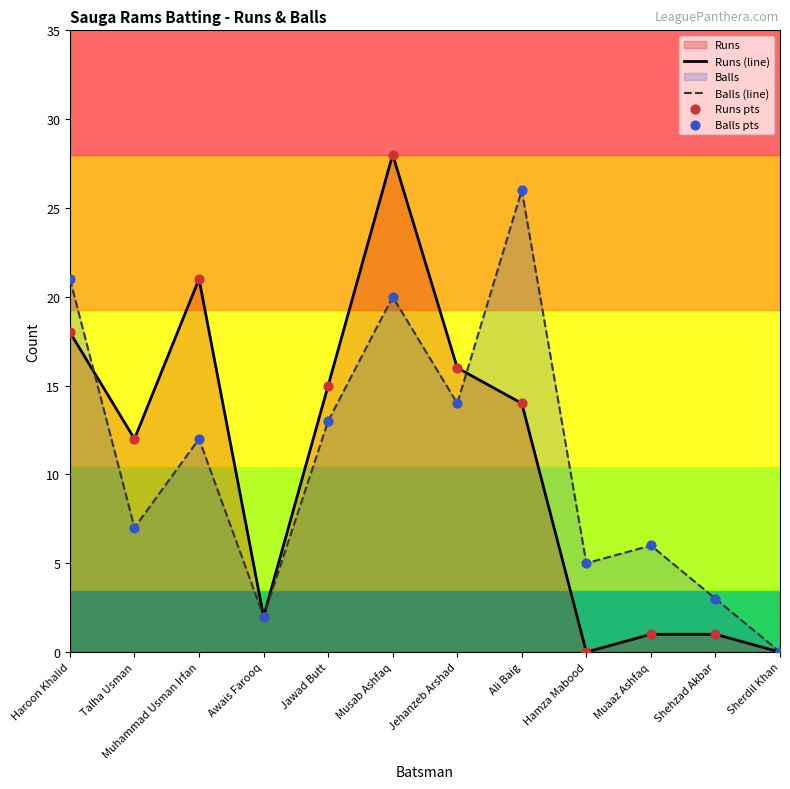

Which series has the largest total across all categories?

Balls (line)